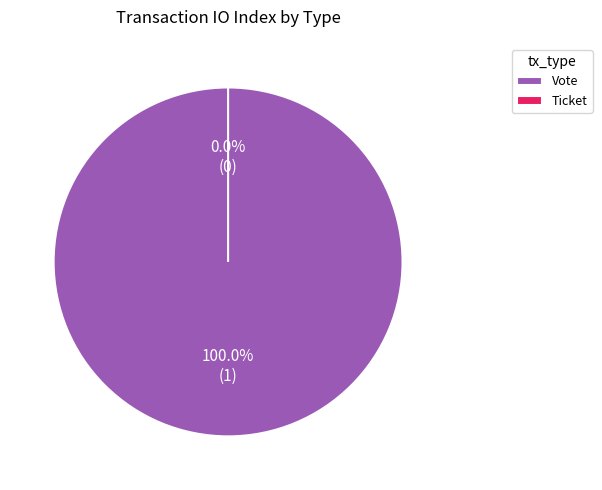

Which has a higher value, Vote or Ticket?

Vote